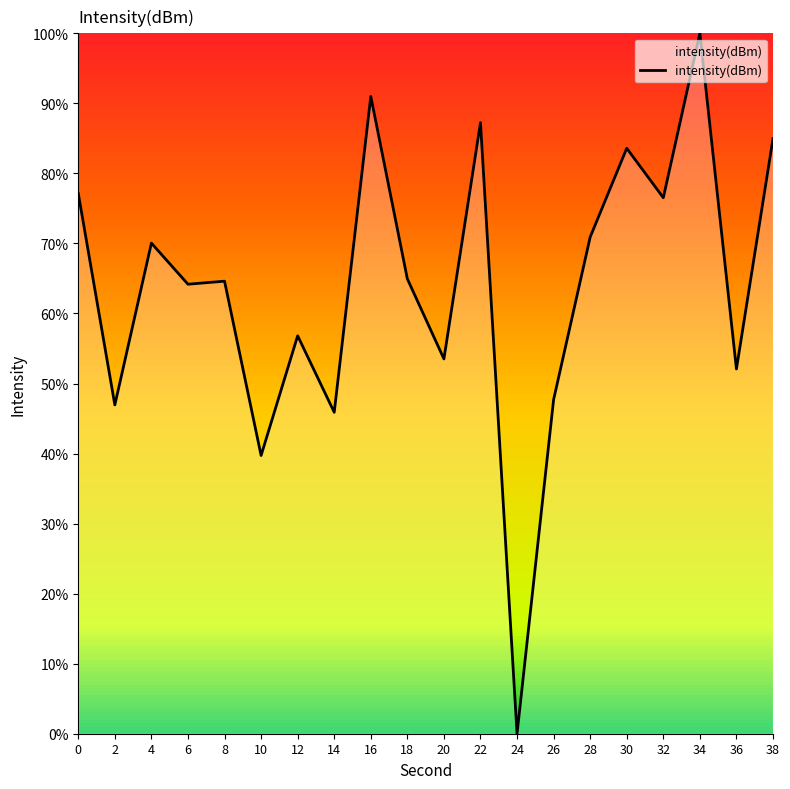

Approximately how many times larger is the value at 38 compared to 18?

1.3